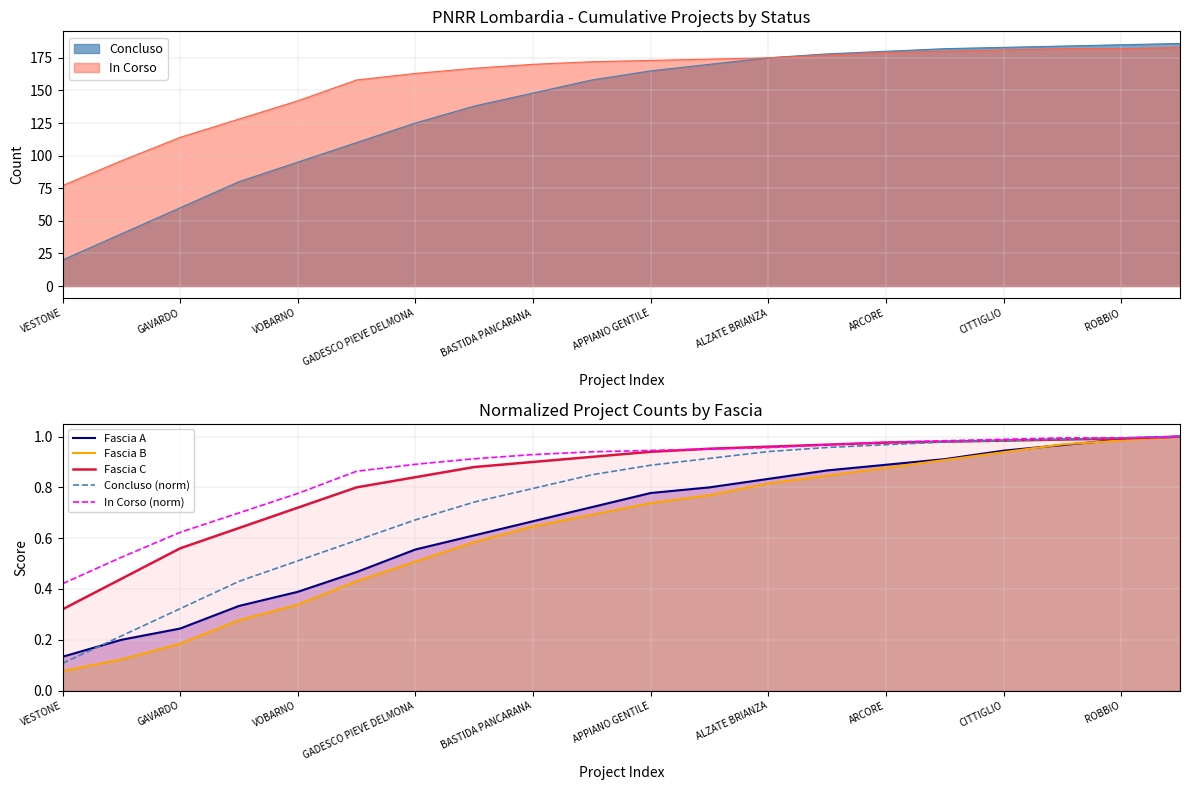

At which label does Fascia C reach its minimum?

VESTONE